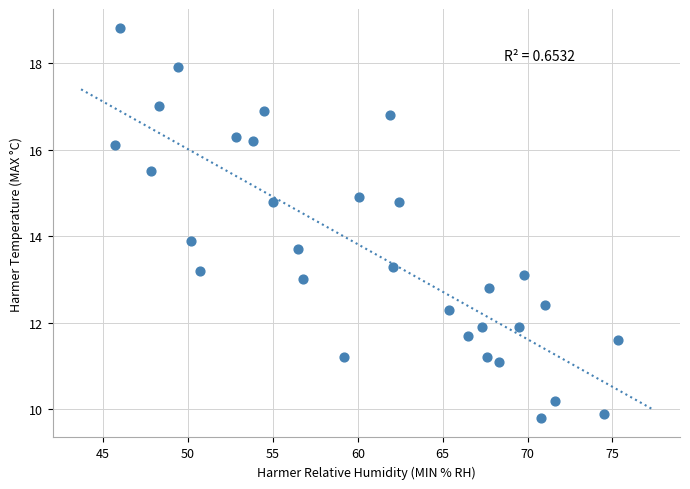

What is the range of Y values (max minus min)?

9.0